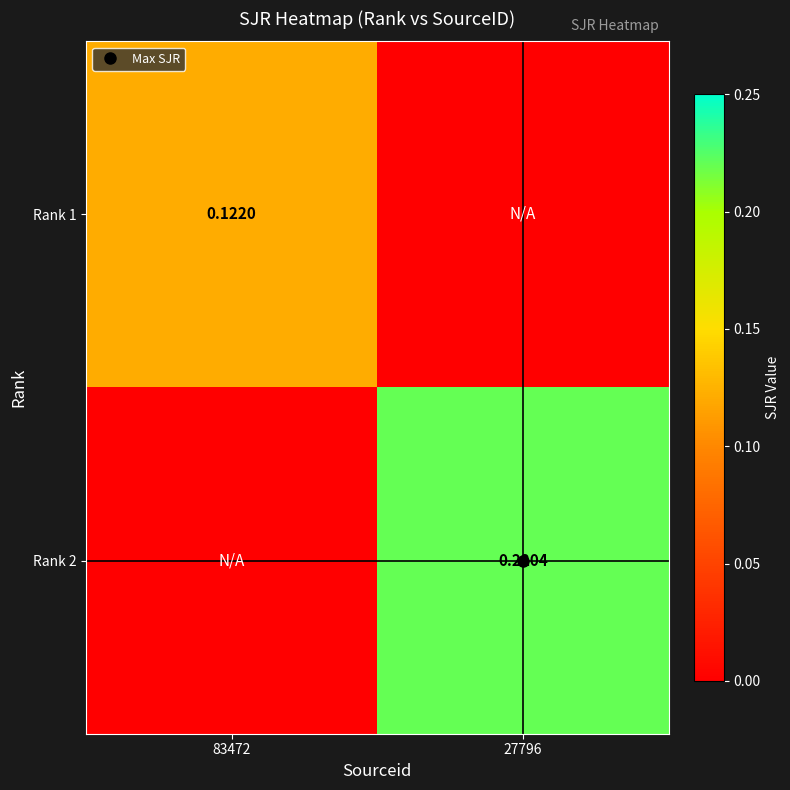

Is it true that Rank 2 equals 0.4 at 27796?

False